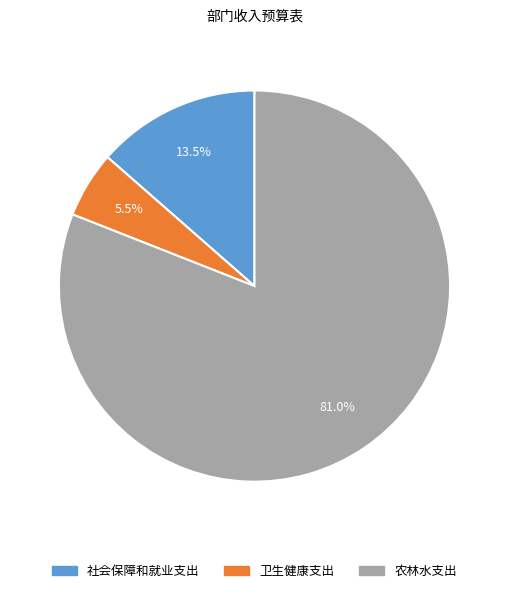

What is the smallest slice in the pie chart?

卫生健康支出